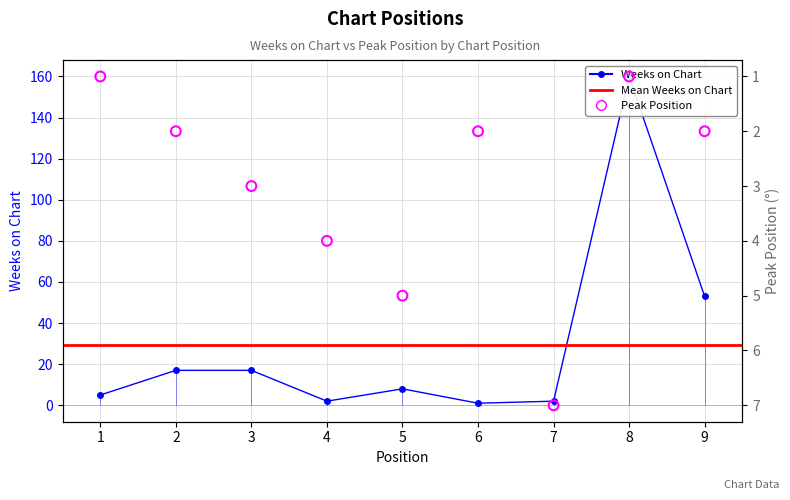

Which series has the largest Y range (max minus min)?

Weeks on Chart